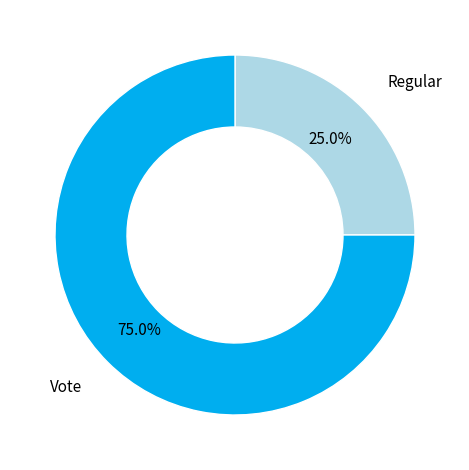

To the nearest percent, what is the combined percentage of Regular and Vote?

100%